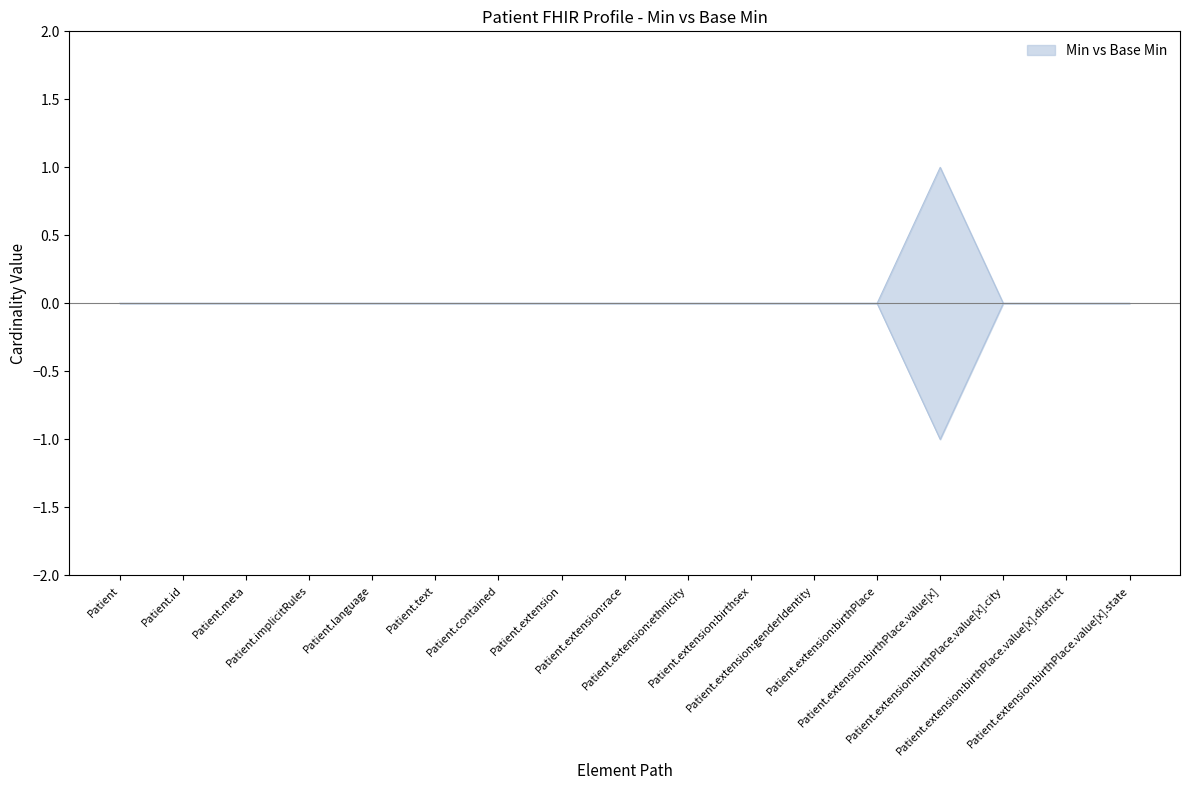

The chart shows a value of 0 at Patient.extension:race. True or false?

True